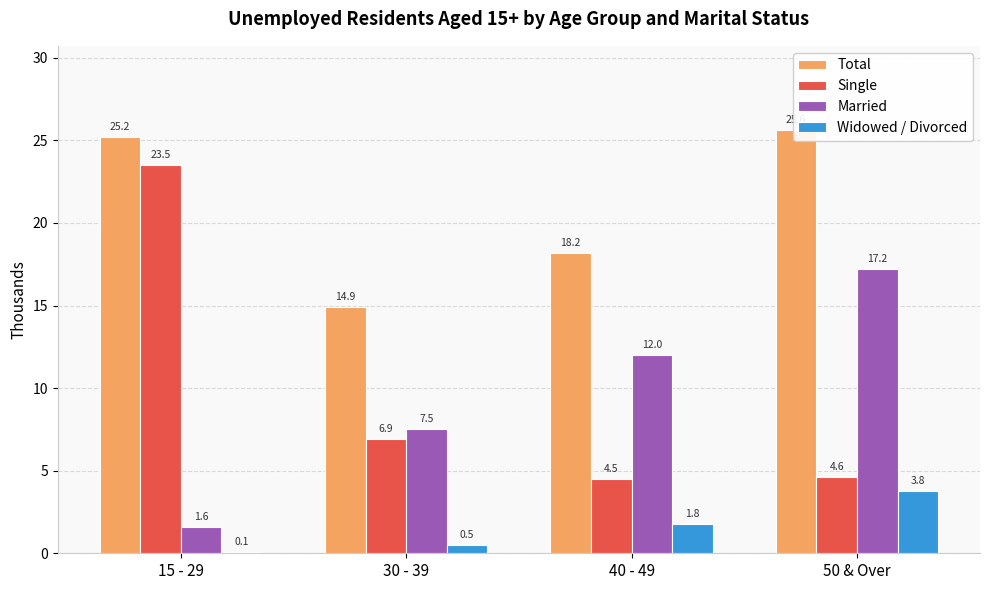

What is the label of the 4th bar from the right?

15 - 29